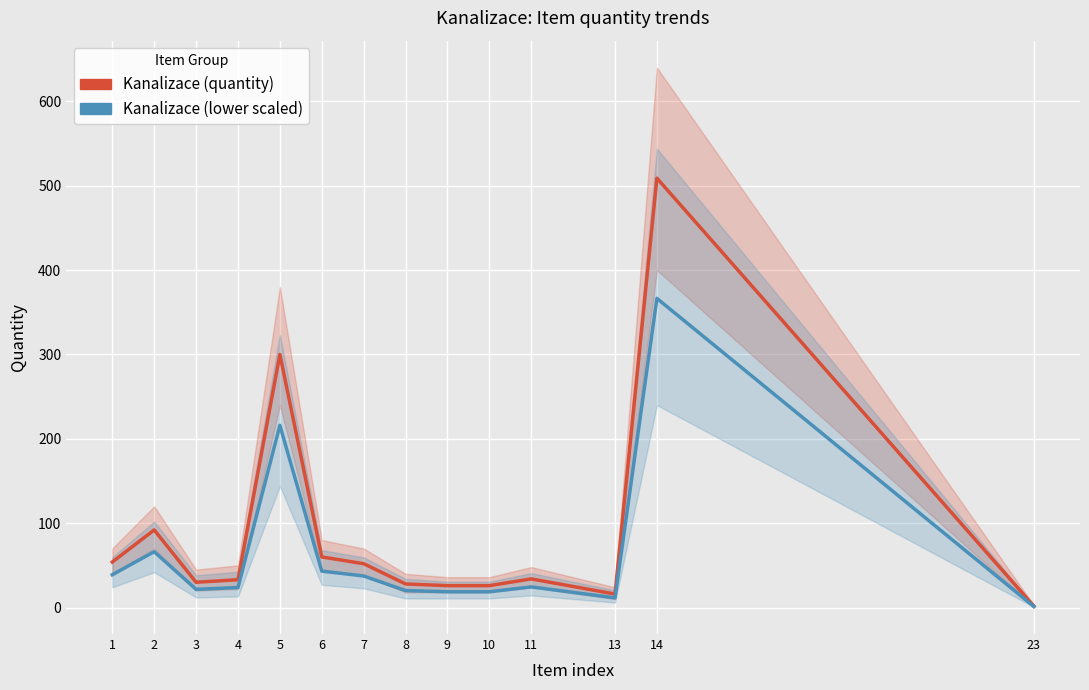

True or false: Kanalizace (lower scaled) has a value of 20.2 at 8.

True